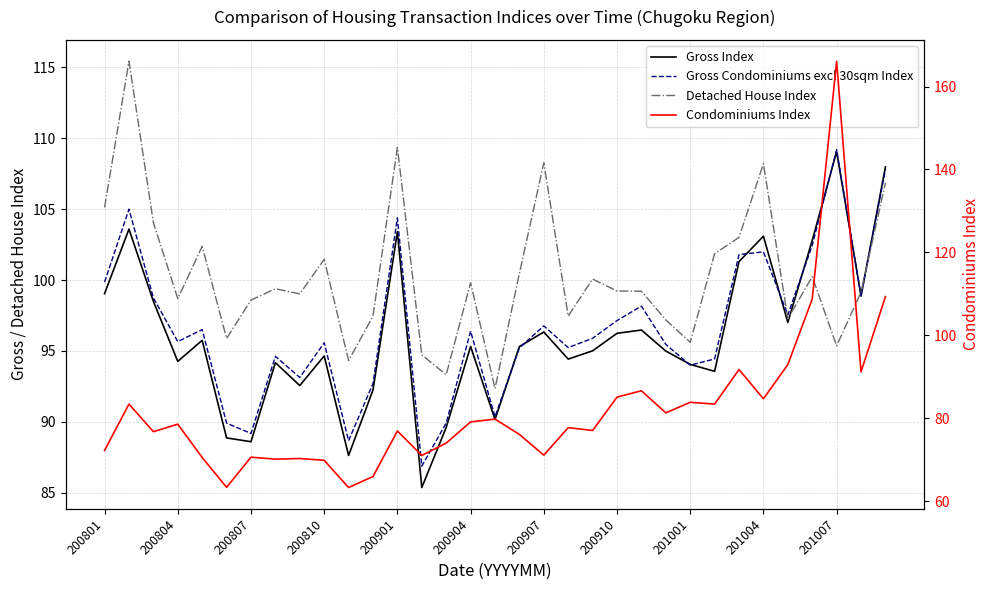

Between 28 and 200801, which is larger?

200801